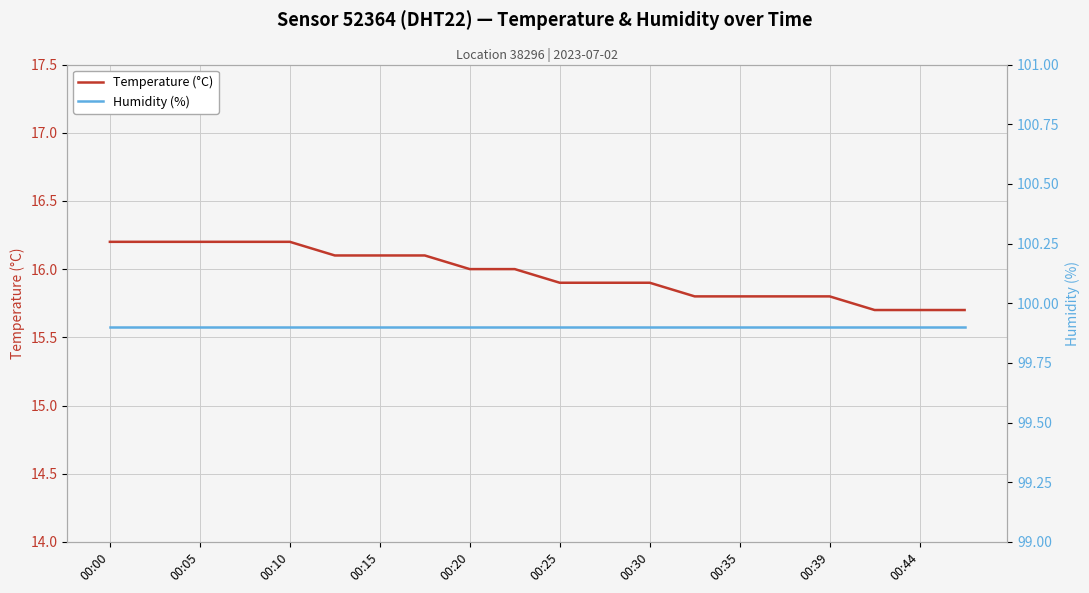

What value does the Temperature (°C) series have at 13?

15.8